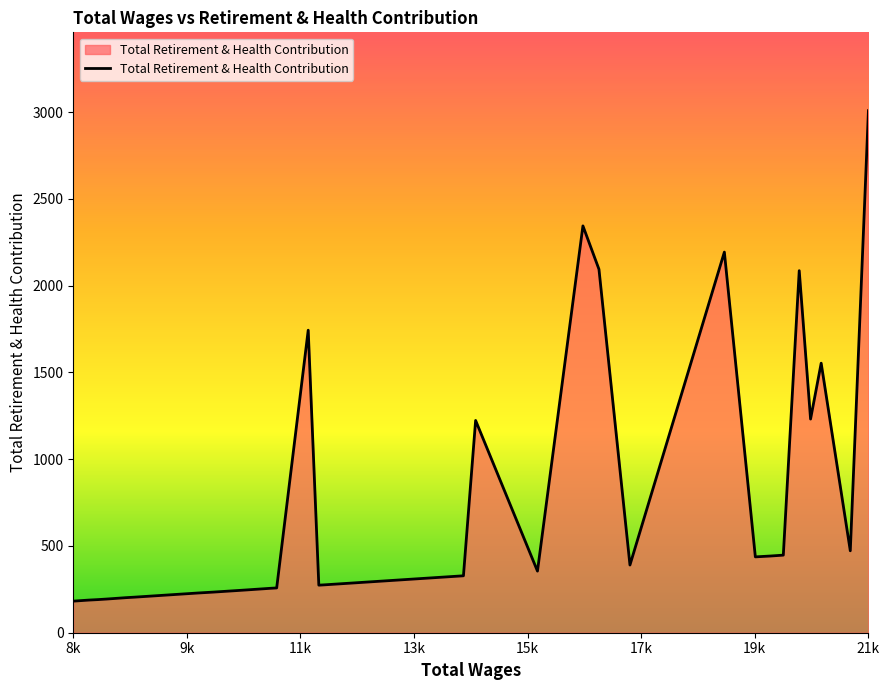

What is the difference between the maximum and minimum values?

2826